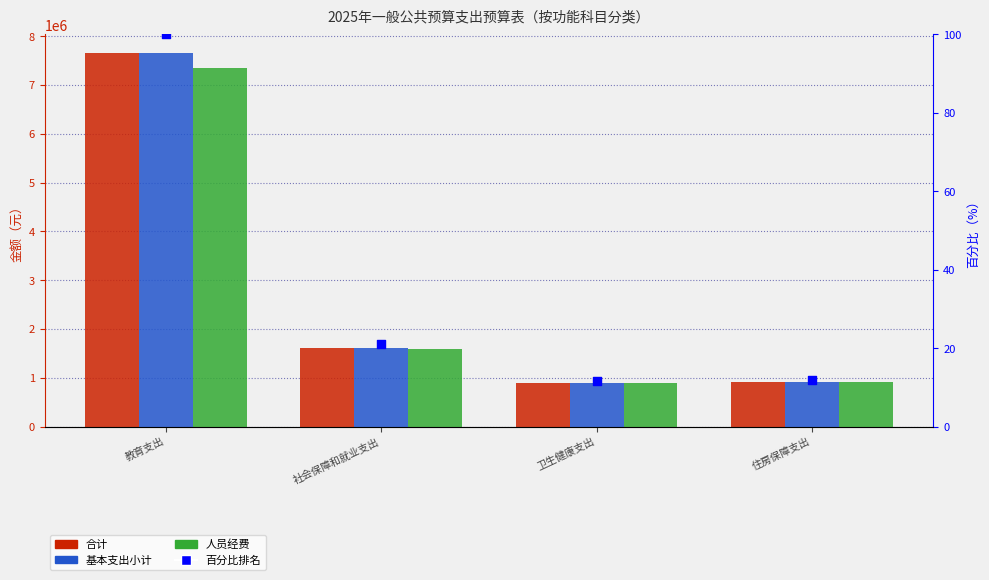

Which series contains the lowest Y value?

百分比排名